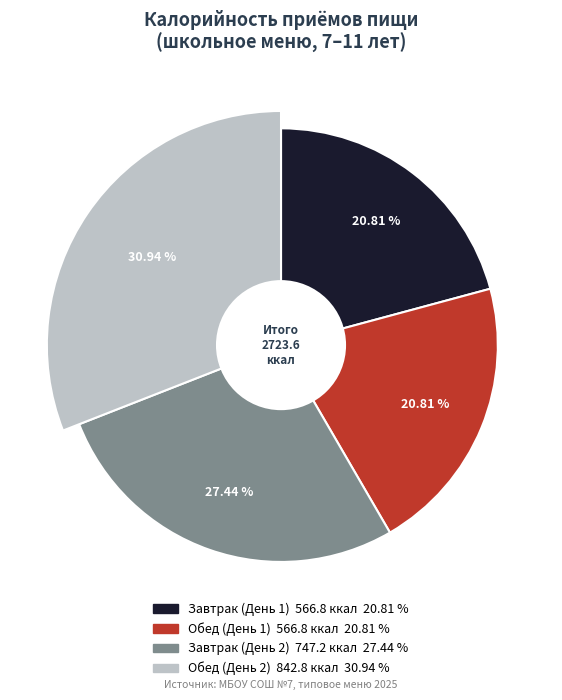

What portion of the pie excludes Завтрак (День 2)?

72.6%